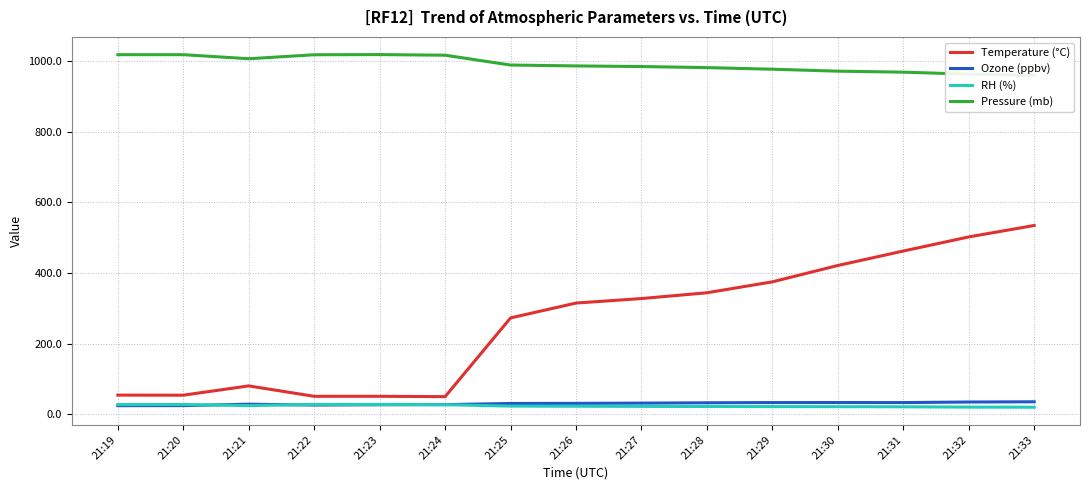

What are all the series names shown in the legend?

Temperature (°C), Ozone (ppbv), RH (%), Pressure (mb)